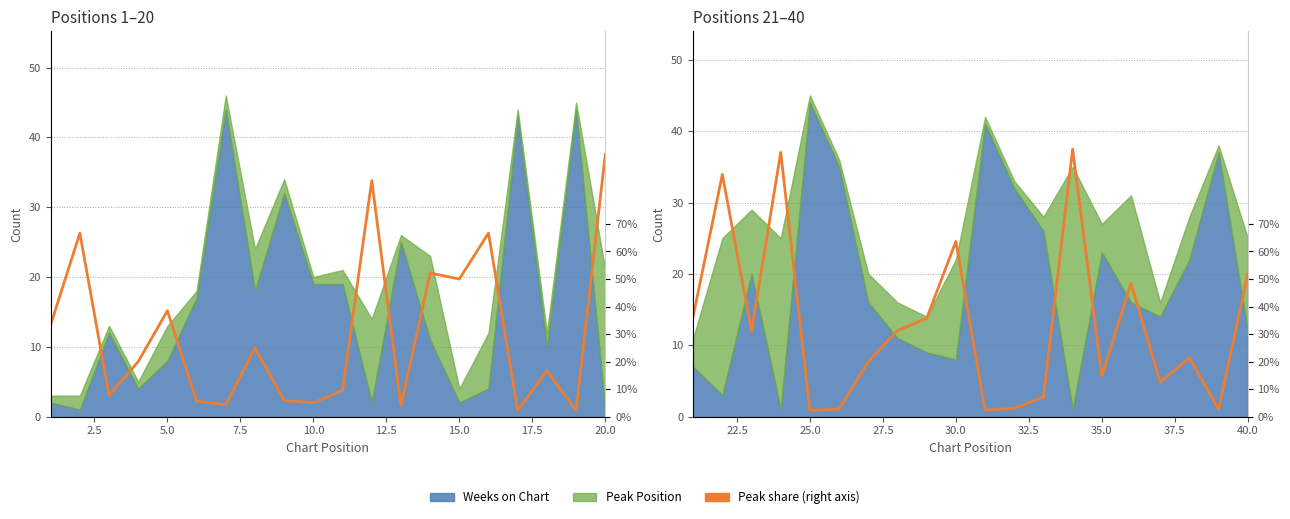

How many points are higher than both their immediate neighbors (excluding endpoints)?

6